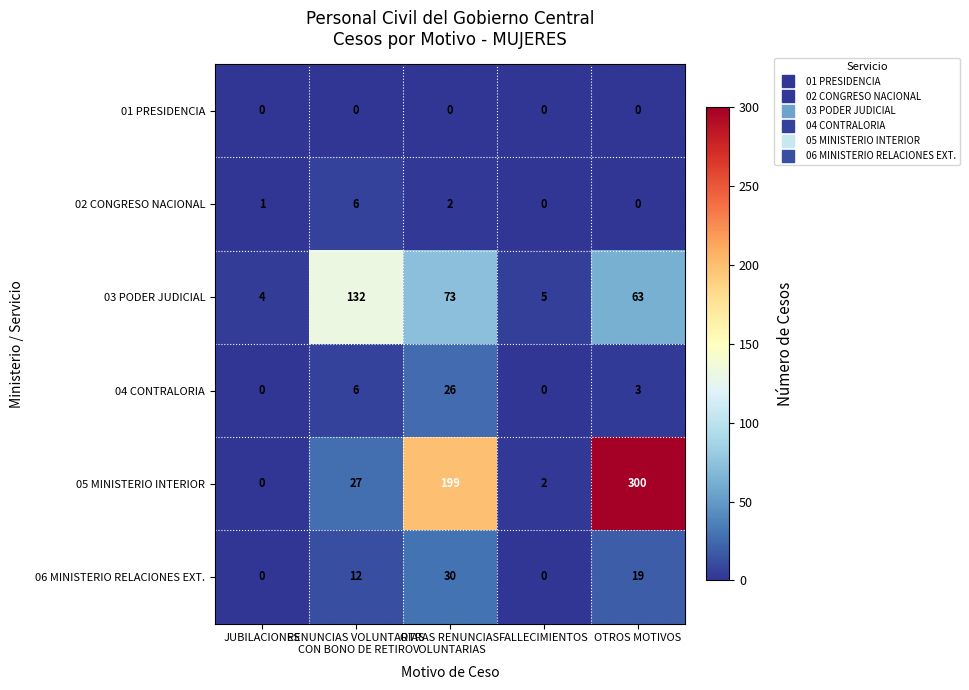

Is it true that 06 MINISTERIO RELACIONES EXT. equals 0 at JUBILACIONES?

True